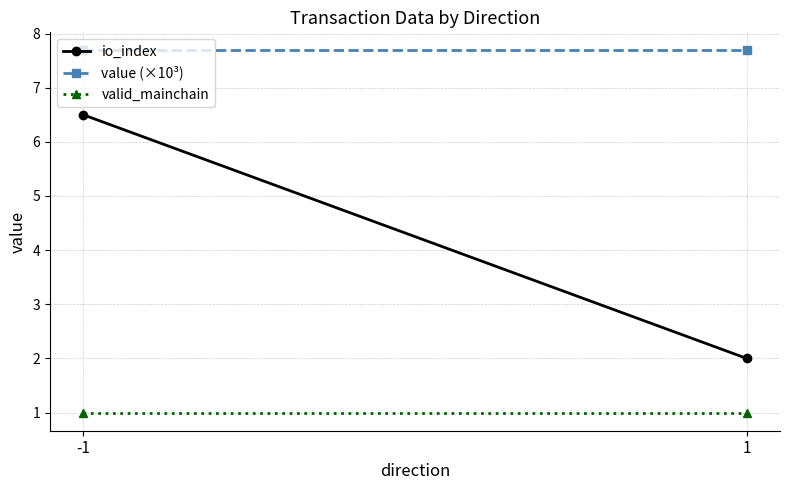

What are all the series names shown in the legend?

io_index, value (×10³), valid_mainchain